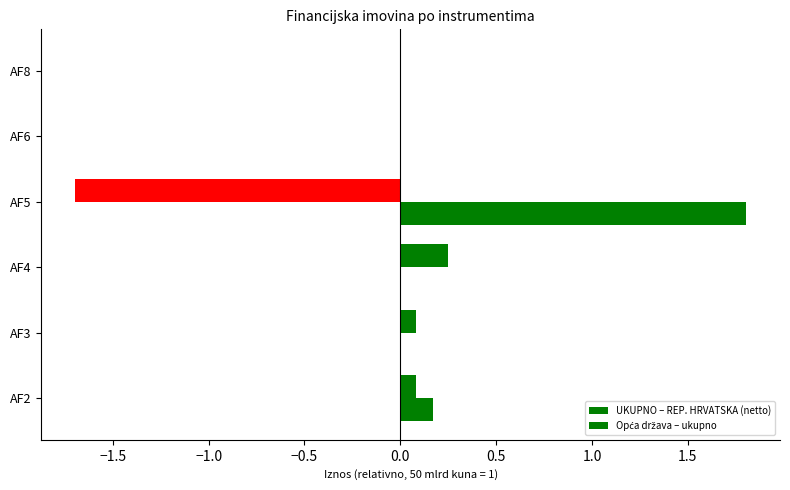

How many series are shown in this chart?

2